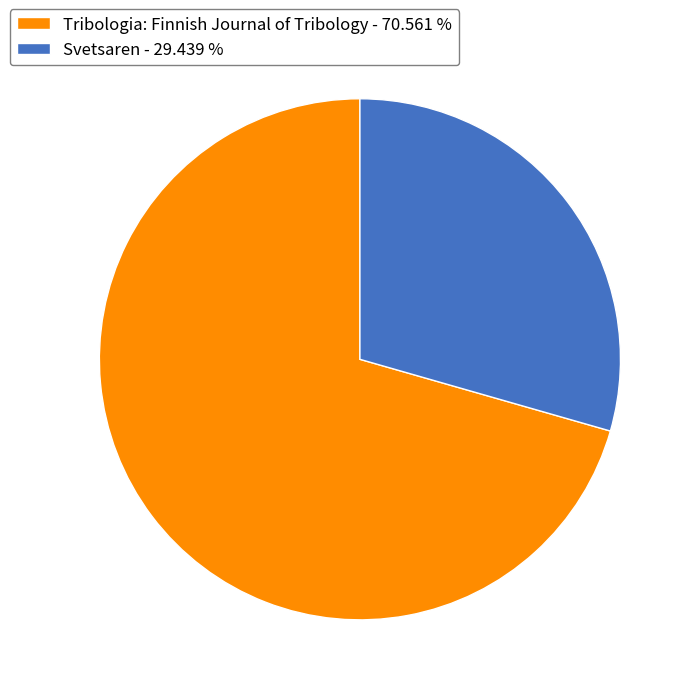

Rank the categories by value from lowest to highest.

Svetsaren, Tribologia: Finnish Journal of Tribology